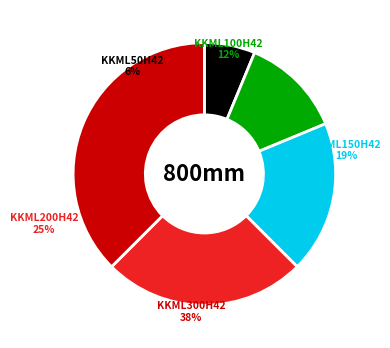

Is it true that KKML300H42 is 30% of the pie?

False